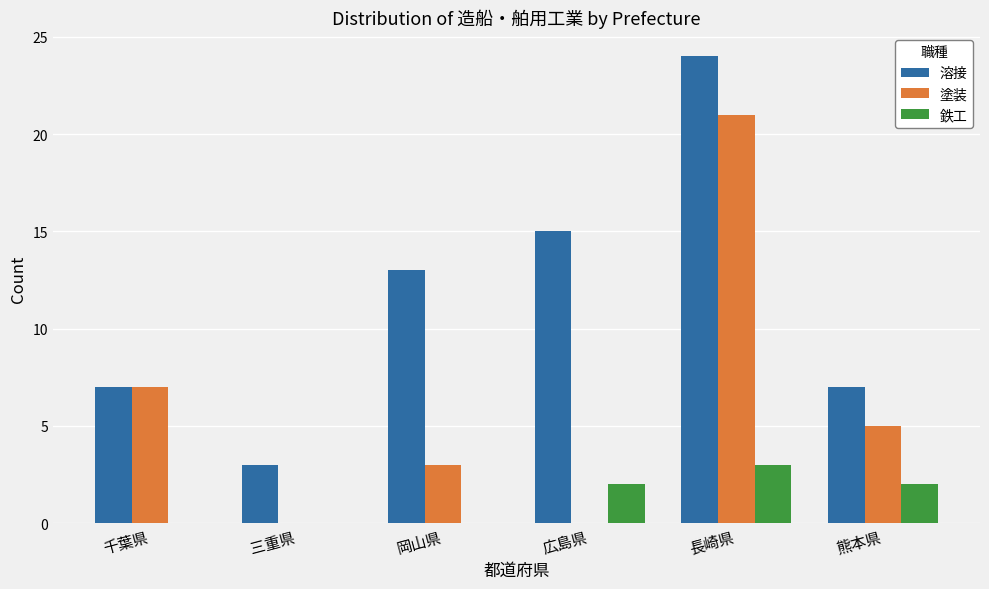

What is the maximum value shown in the chart?

24